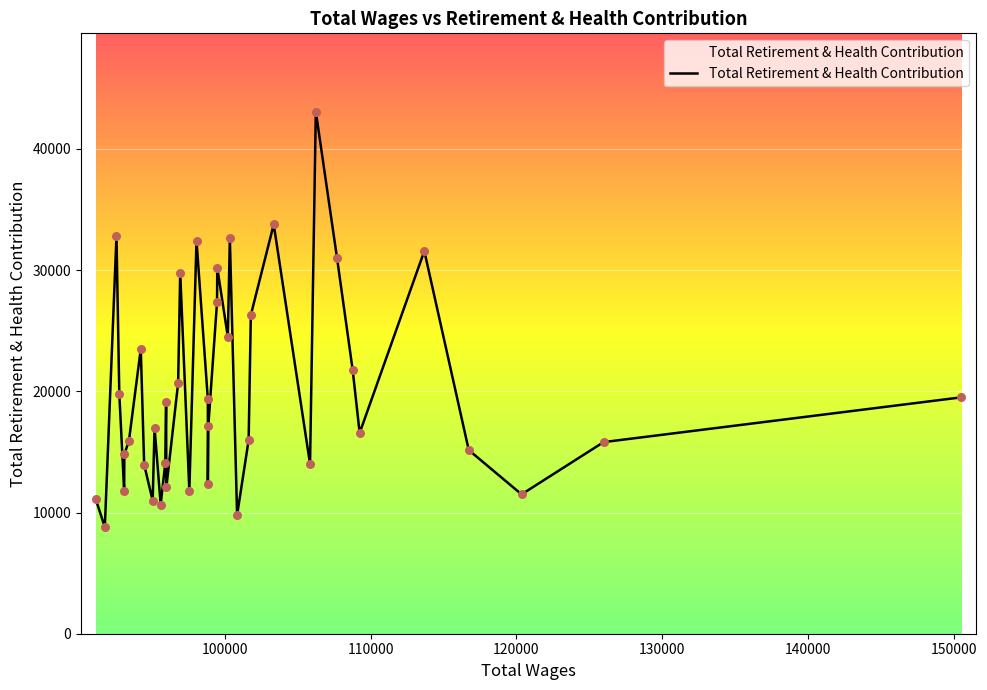

What is the change in value from 99476 to 98860?

-13085